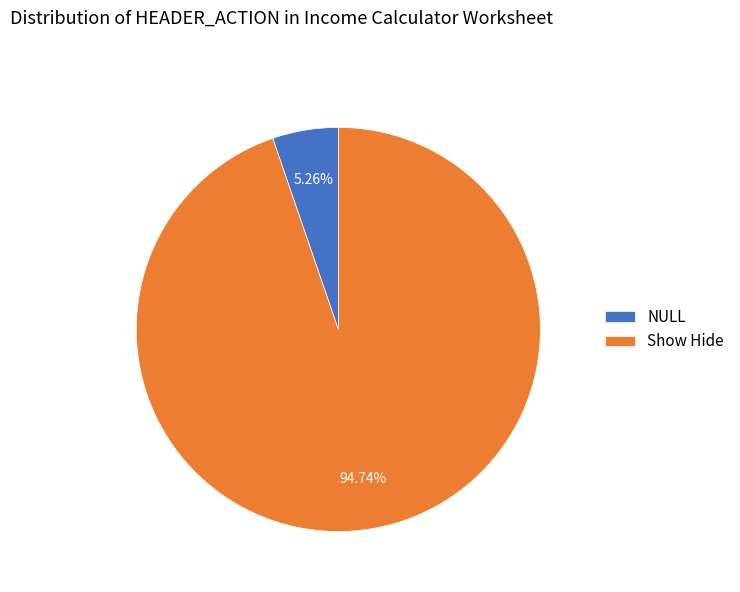

Does Show Hide account for over 50% of the chart?

Yes